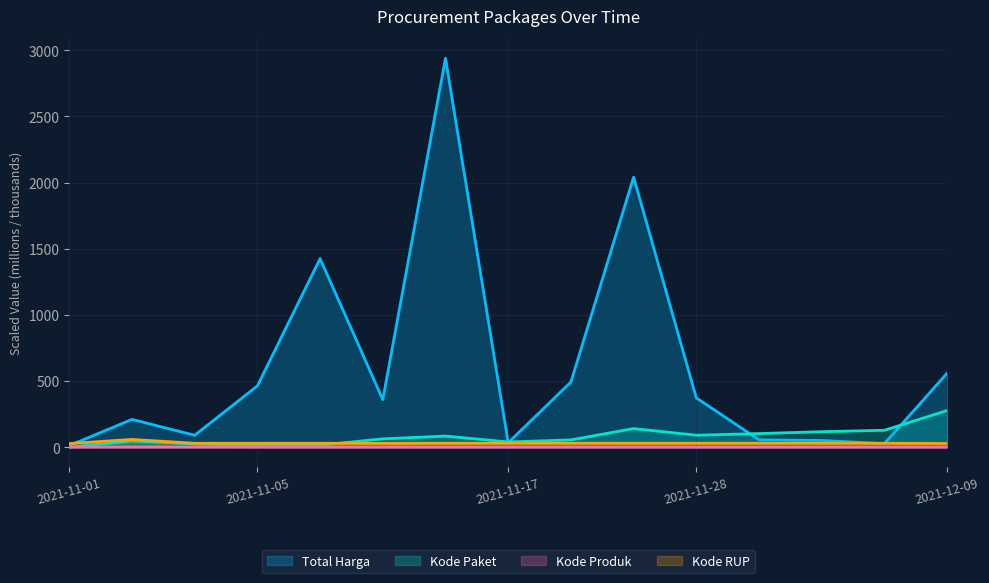

Where is Total Harga nearest to the value 1476?

2021-11-07